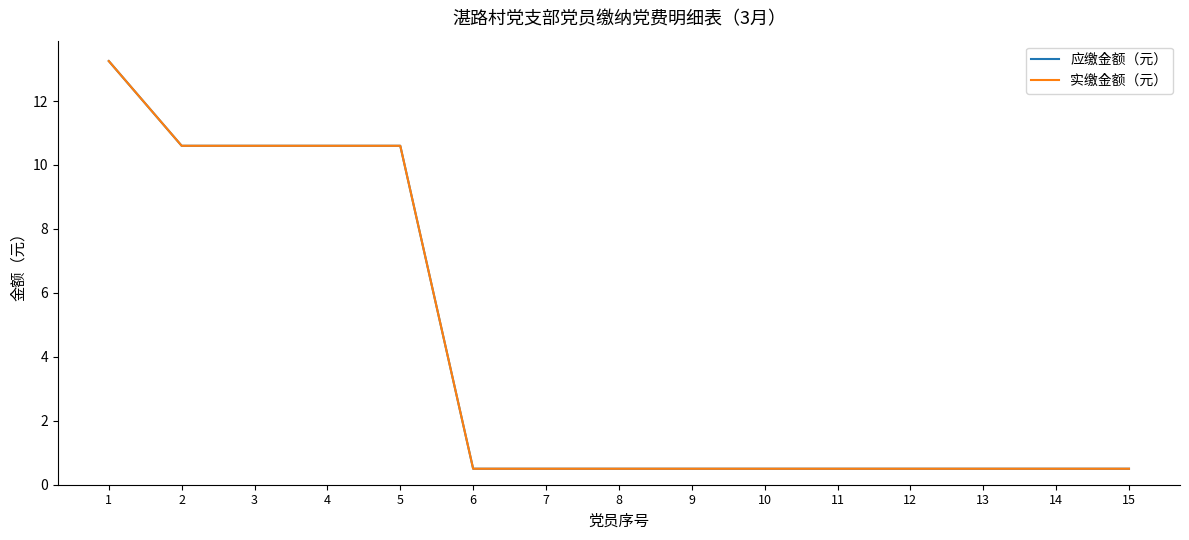

What is the lowest value of the 实缴金额（元） series?

0.5